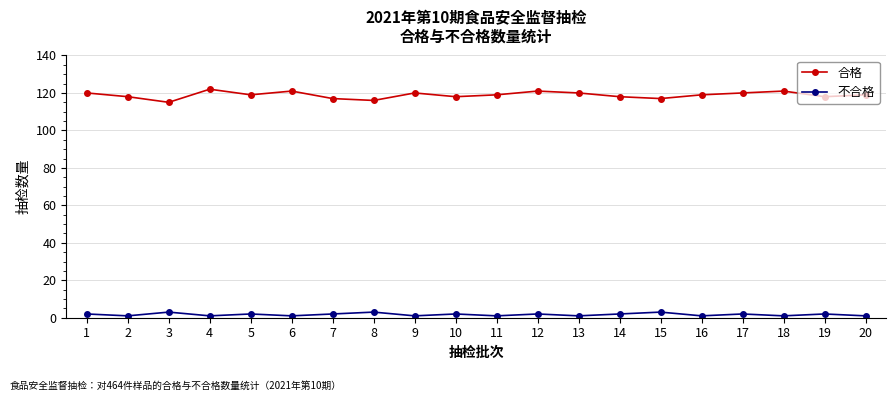

Which series has the widest spread of values?

合格